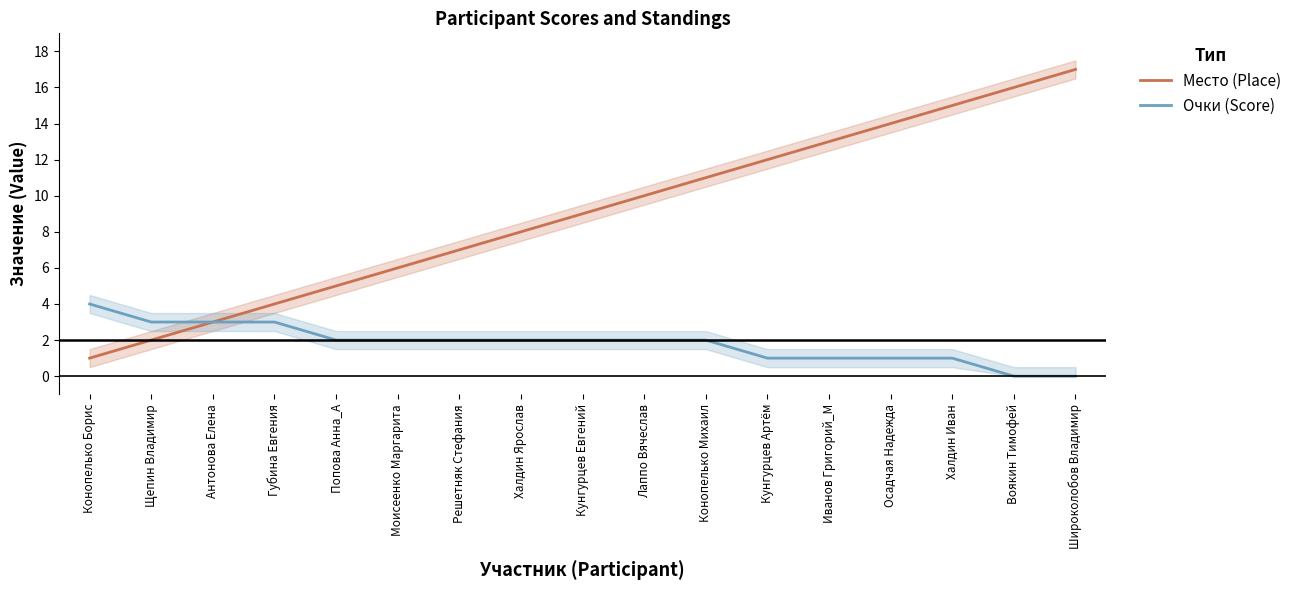

What is the sum of the Место (Place) values at Конопелько Михаил and Конопелько Борис?

12